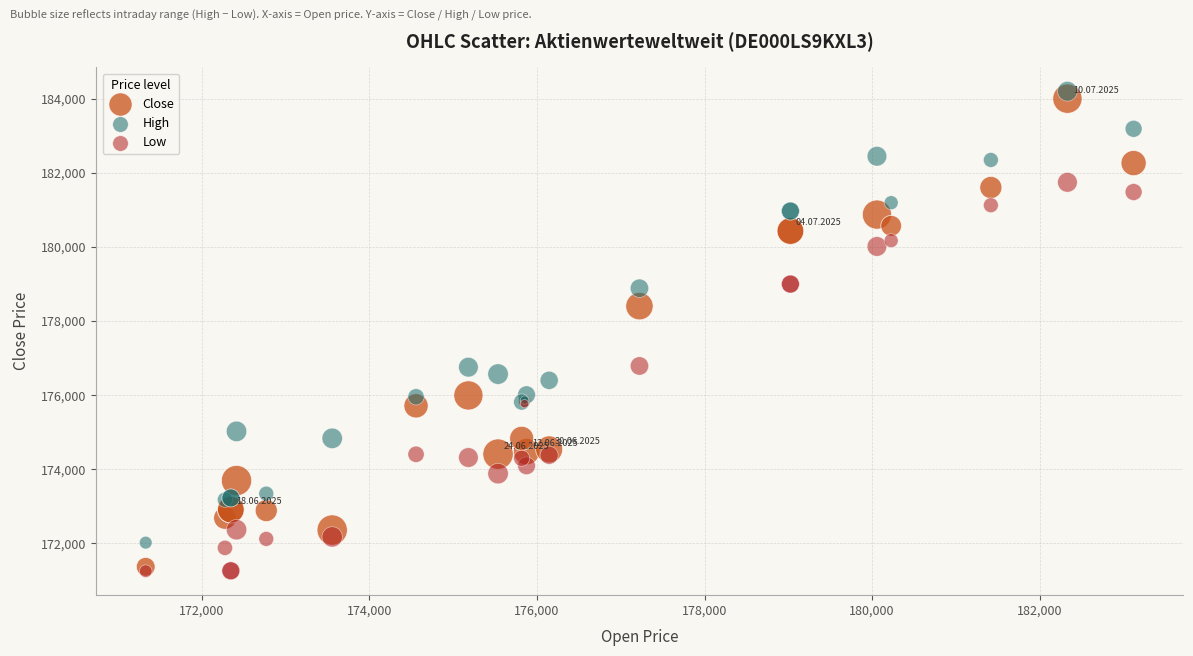

What are all the series names shown in the legend?

Close, High, Low